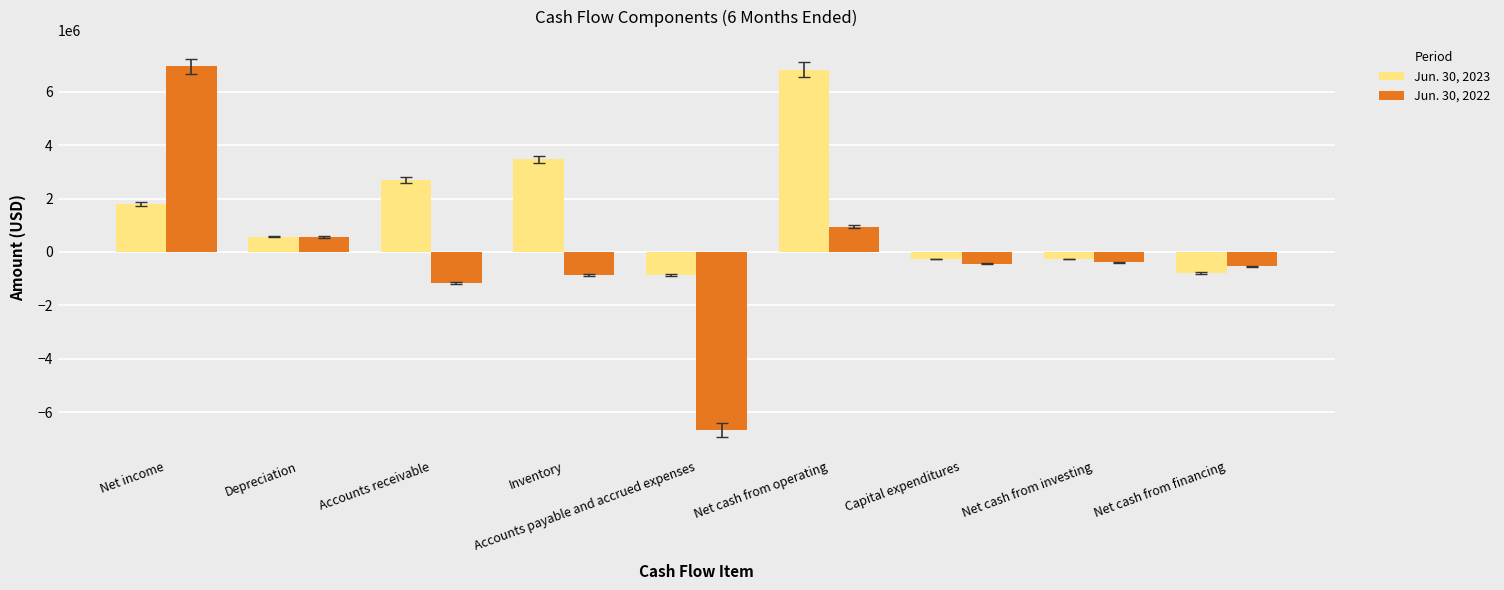

What is the spread (max minus min) of values at Depreciation?

7317